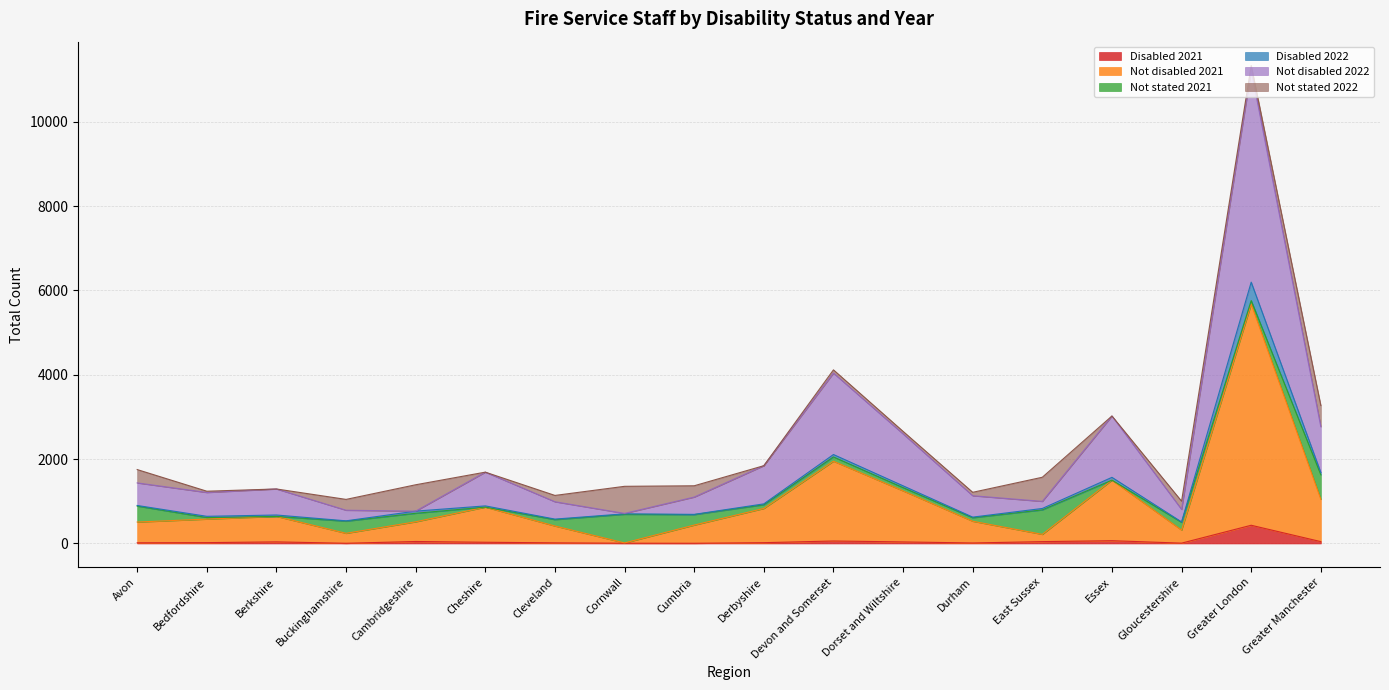

At which category is the sum across all series the highest?

Greater London